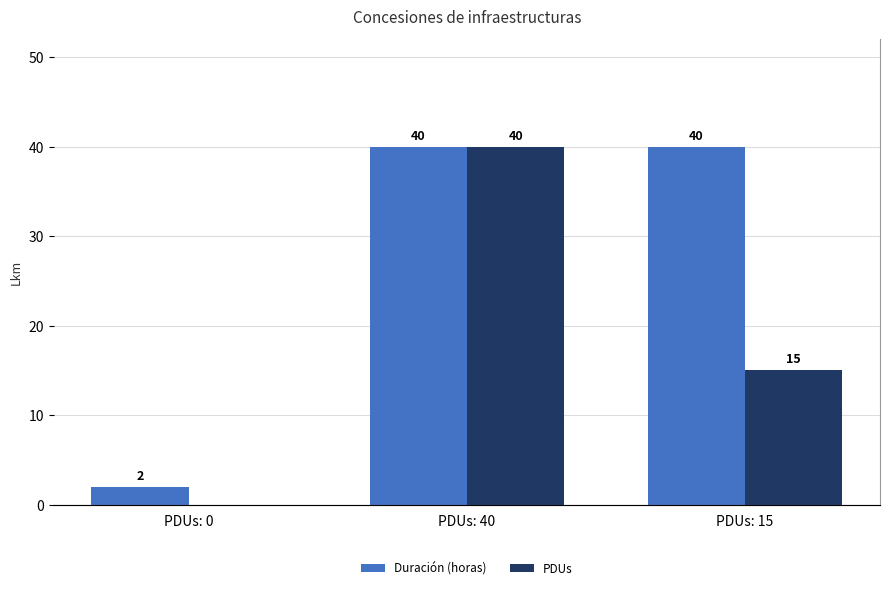

Which series has the largest range (max minus min)?

PDUs